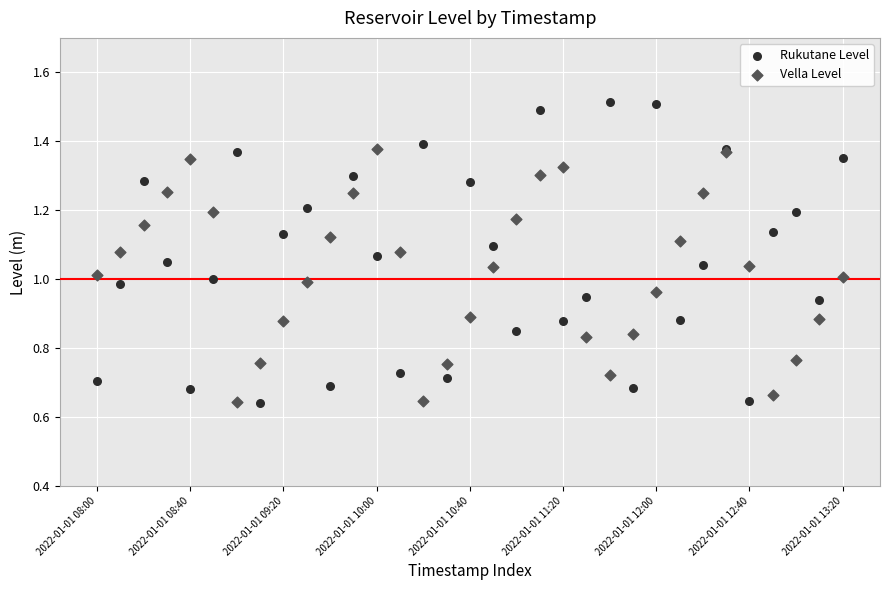

Which series has the largest Y range (max minus min)?

Rukutane Level